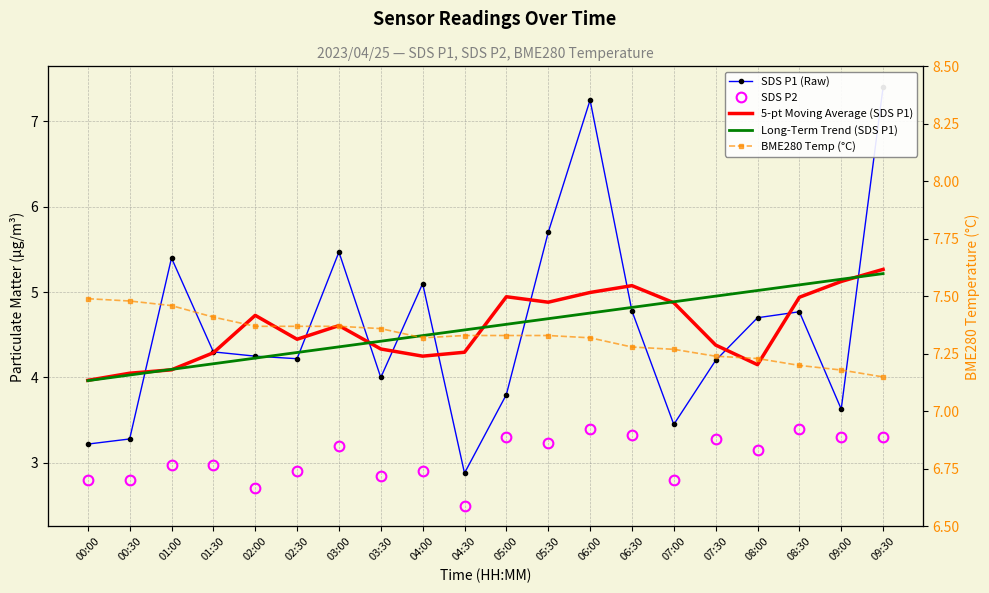

What is the difference between the second highest and second lowest values in the Long-Term Trend (SDS P1) series?

1.1